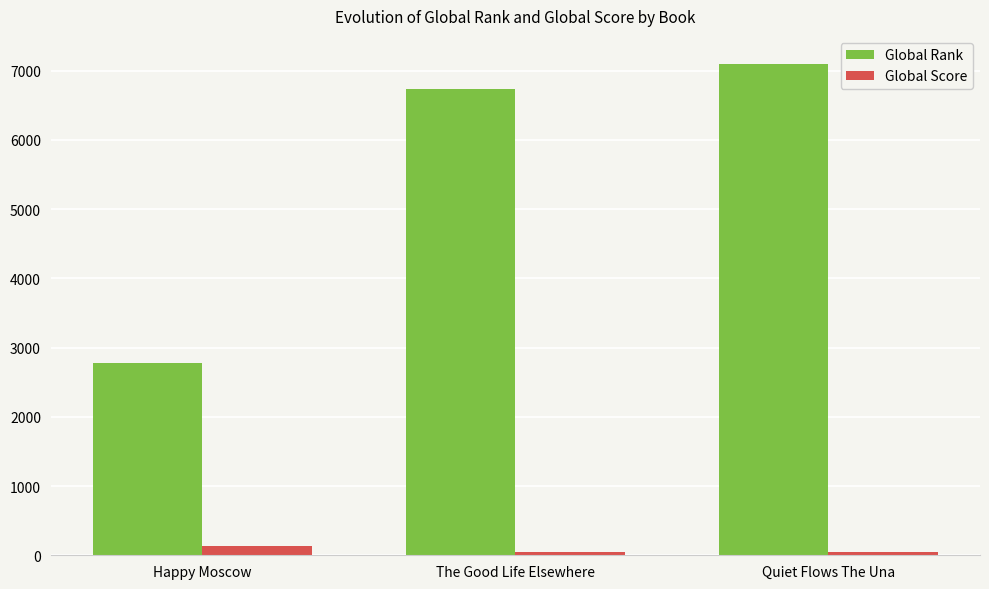

What is the label of the 3rd bar from the right?

Happy Moscow